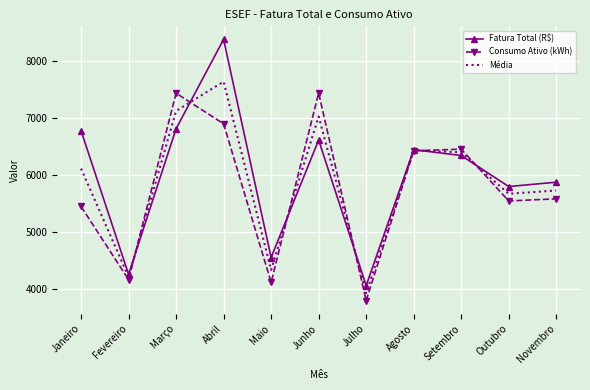

Is it true that Consumo Ativo (kWh) equals 3762.1 at Outubro?

False